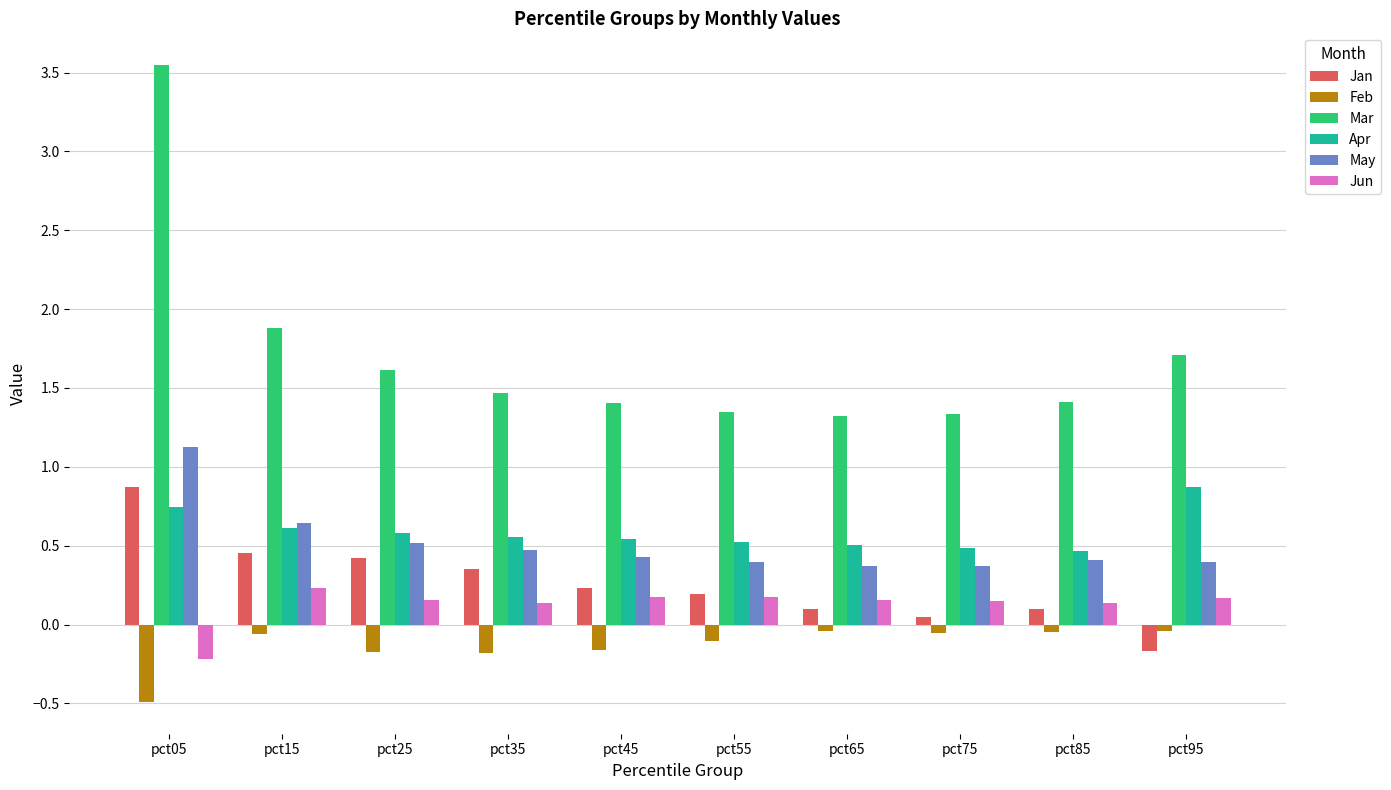

Is the value of Apr at pct65 greater than the value of Mar at pct15?

No